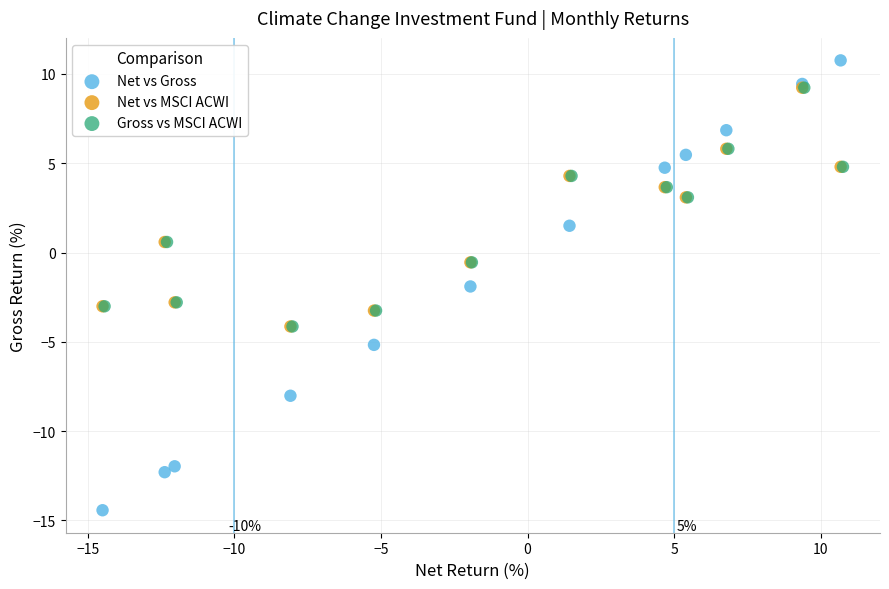

Which series contains the highest Y value?

Net vs Gross